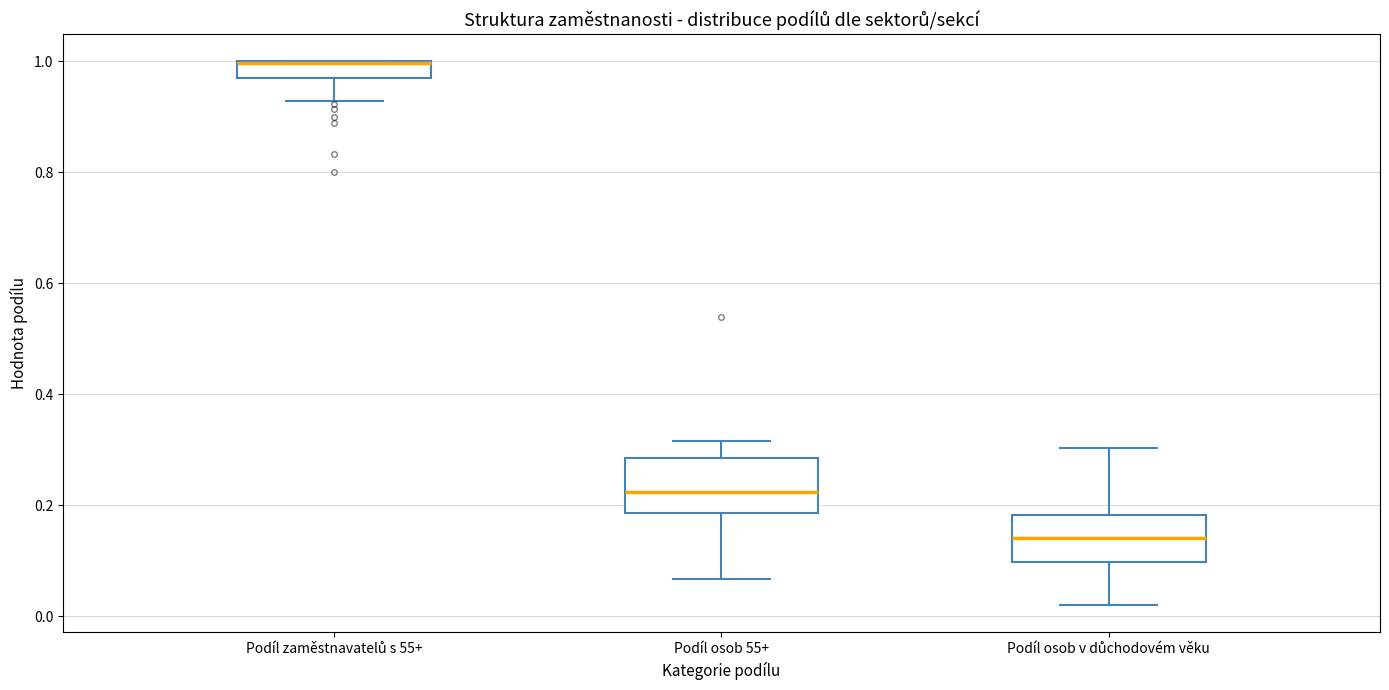

Where is the lower edge of the box for Podíl zaměstnavatelů s 55+ on the y-axis? The values are not printed on the chart, so give them approximately, as read against the axis.

0.98